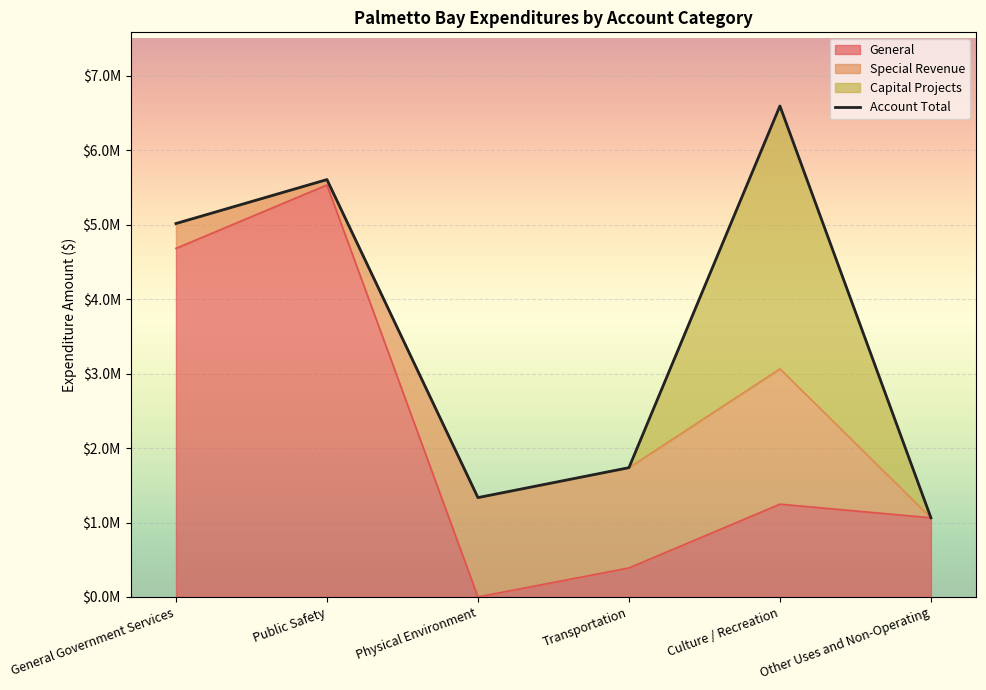

Which label corresponds to the smallest value in the chart?

Physical Environment